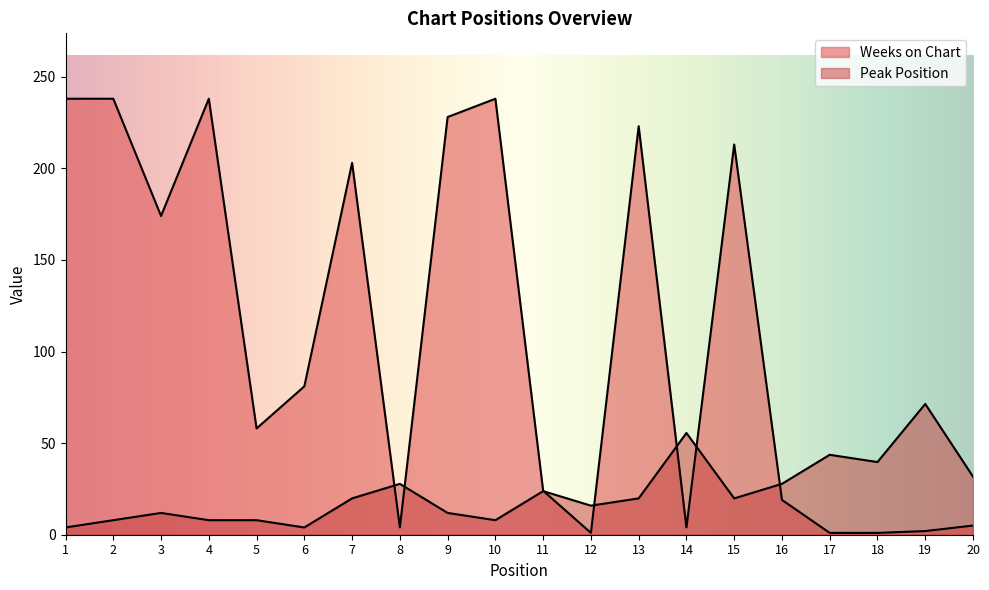

At 15, list the series in order from smallest to largest.

Peak Position, Weeks on Chart